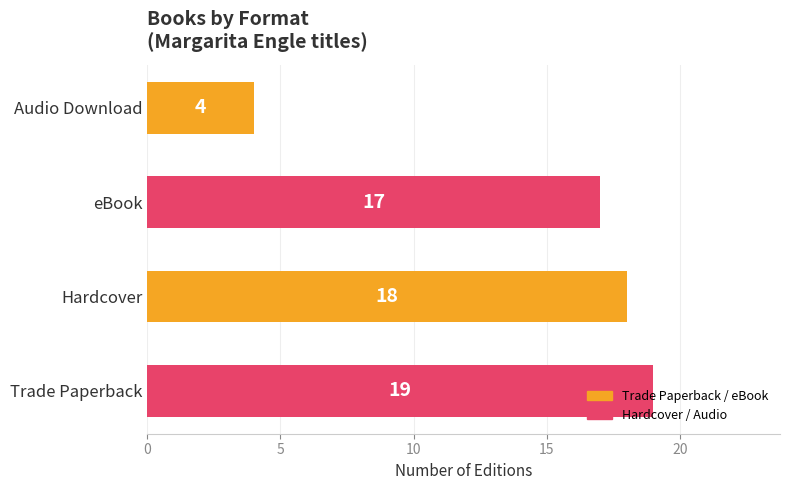

The value at eBook is 24. True or false?

False